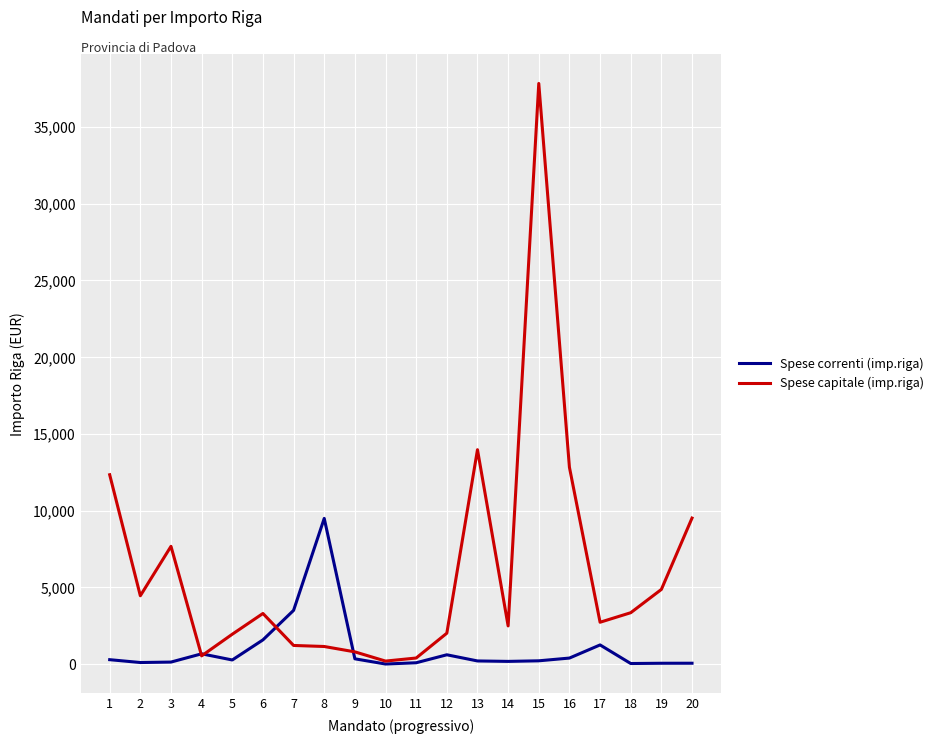

Which series has the largest range (max minus min)?

Spese capitale (imp.riga)